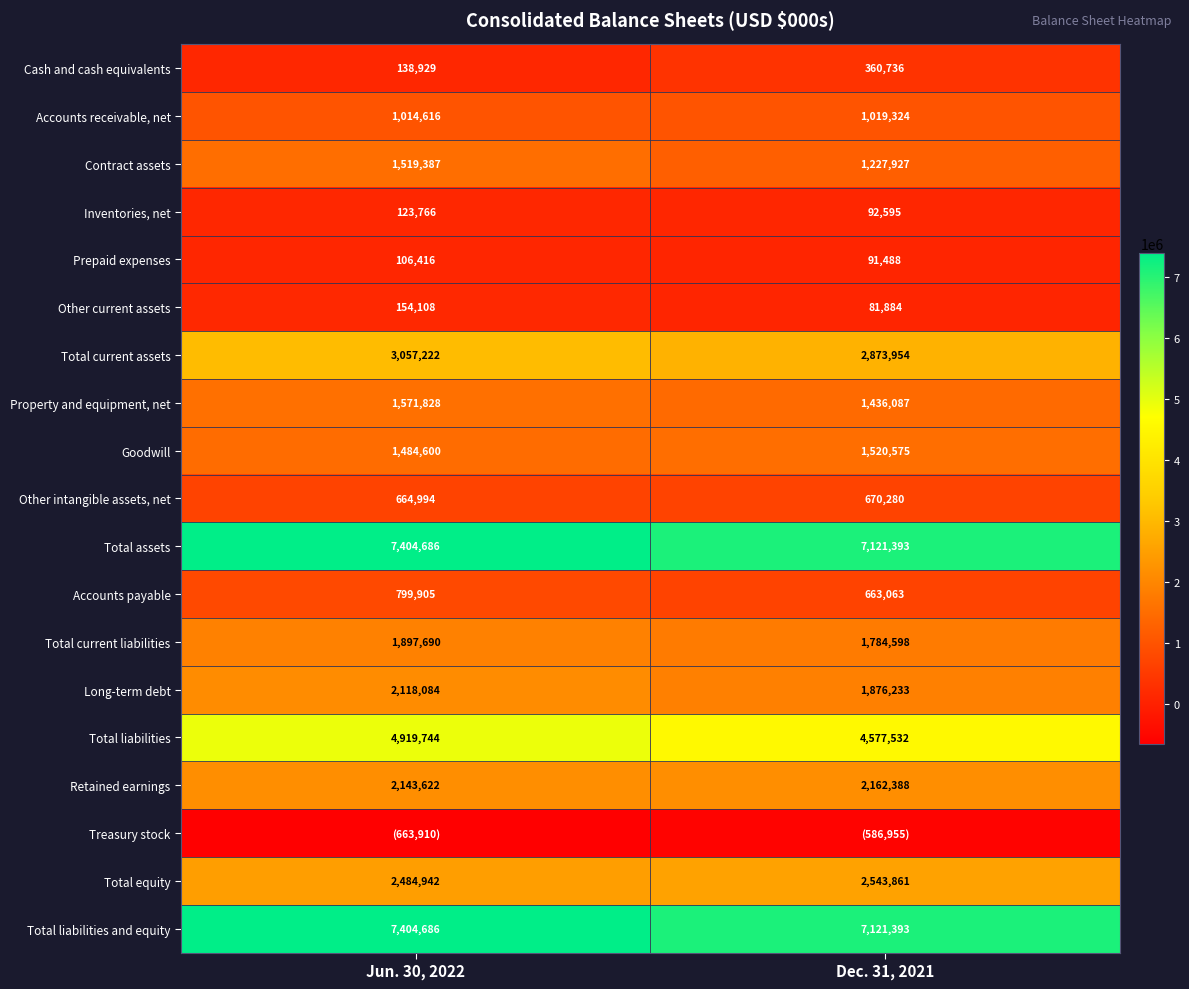

What is the difference between the maximum and minimum values in the Retained earnings series?

18766